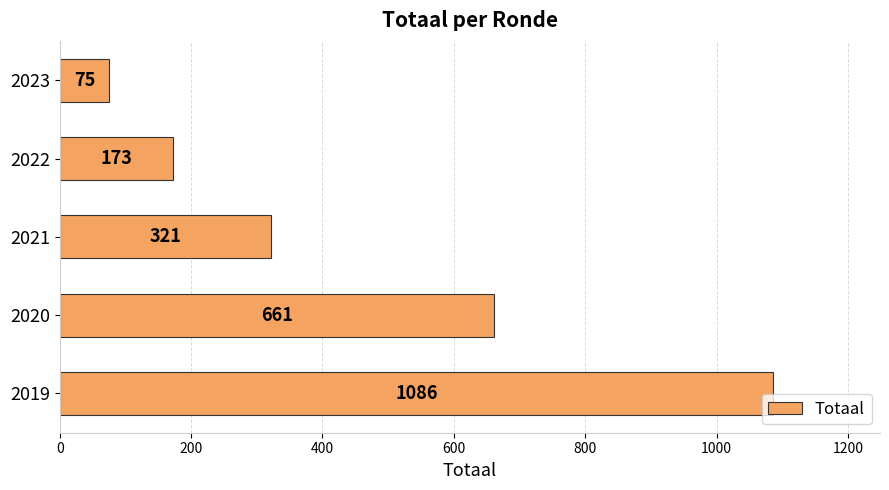

How many series are shown in this chart?

1